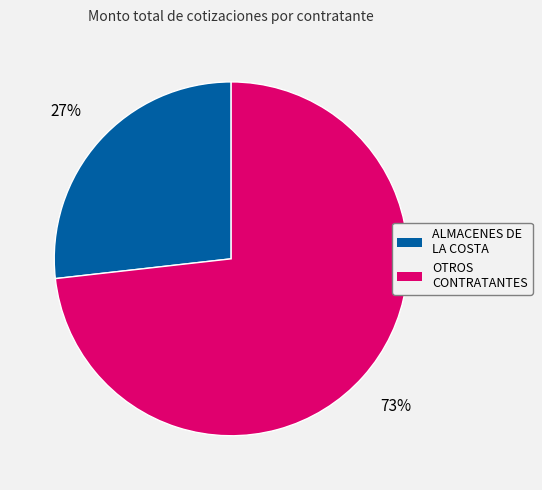

To the nearest percent, what is the average slice percentage?

50%